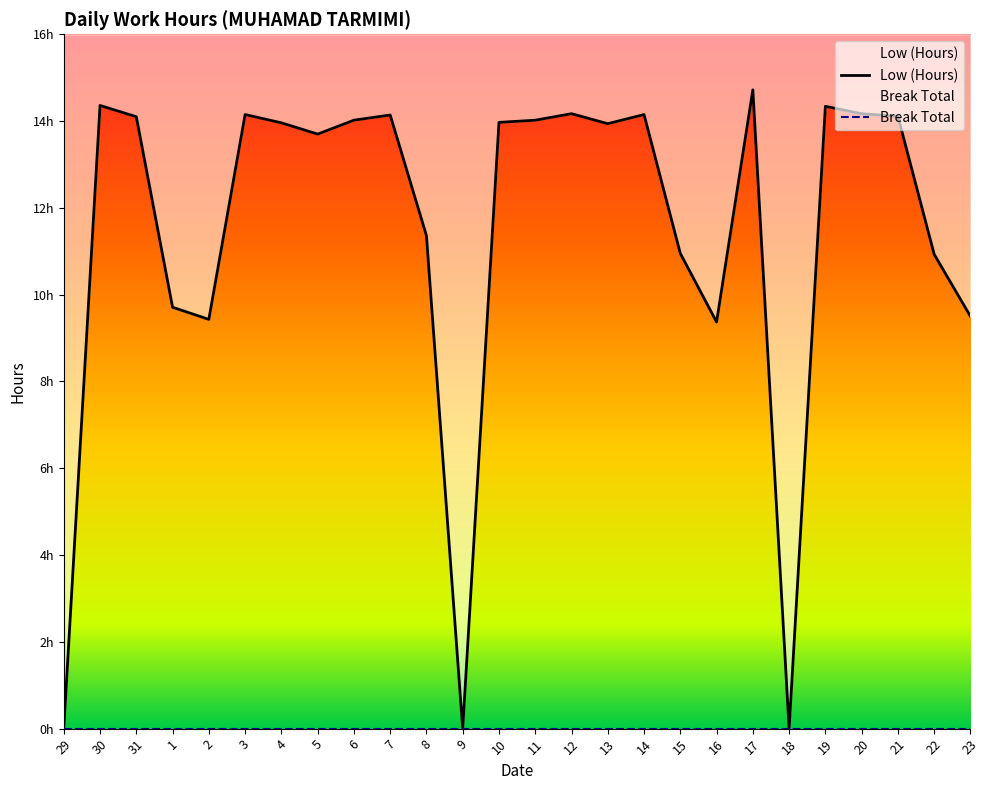

The chart shows a value of 20.9 at 11. True or false?

False